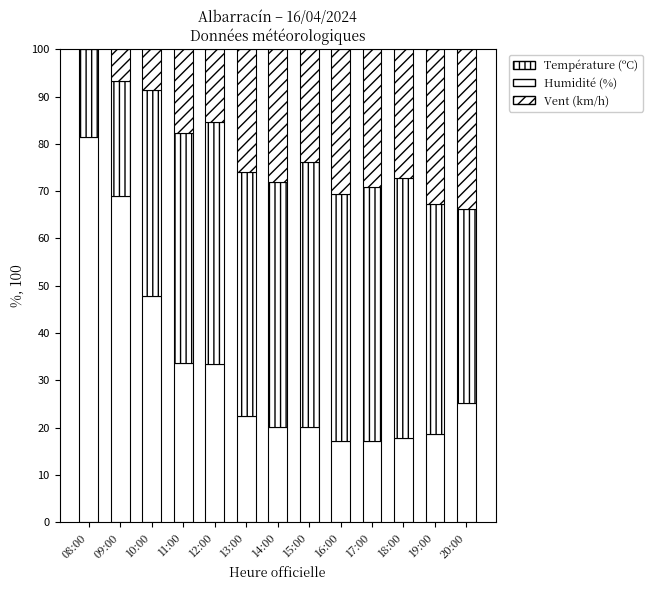

How many categories are shown in the chart?

13